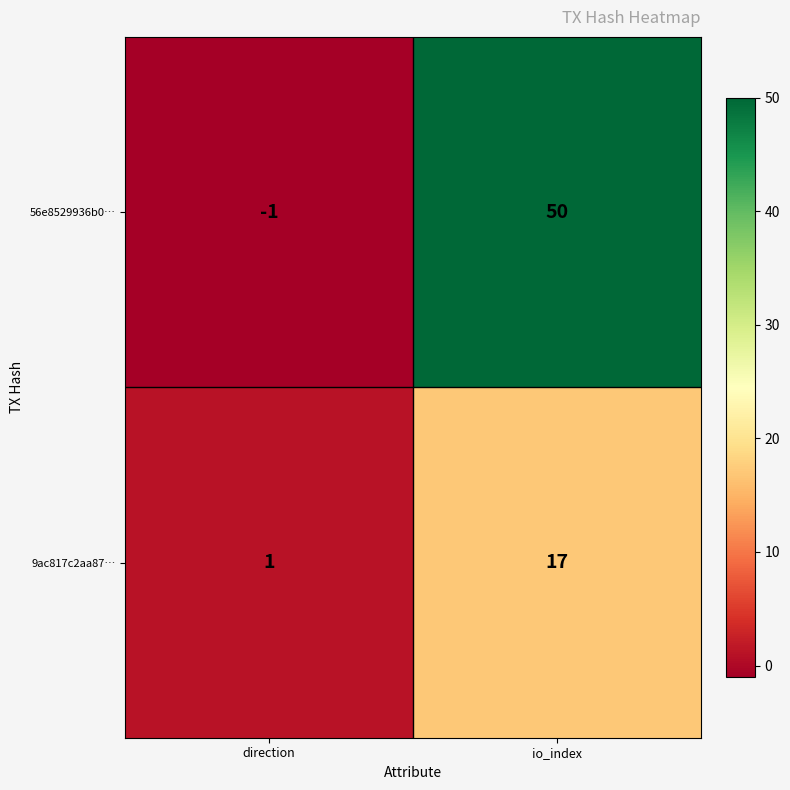

Reading left to right, what are all the values shown in this chart?

56e8529936b0…: -1	50
9ac817c2aa87…: 1	17